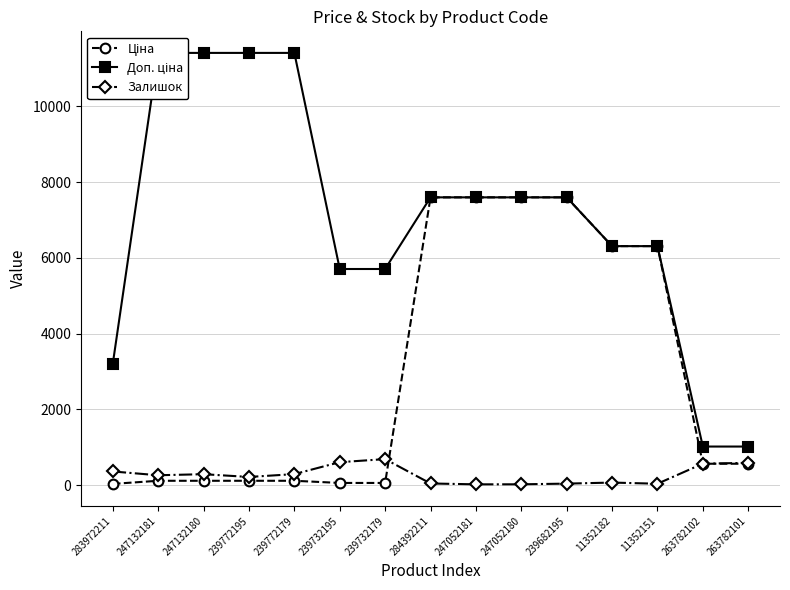

At which label does Залишок first exceed 260?

283972211